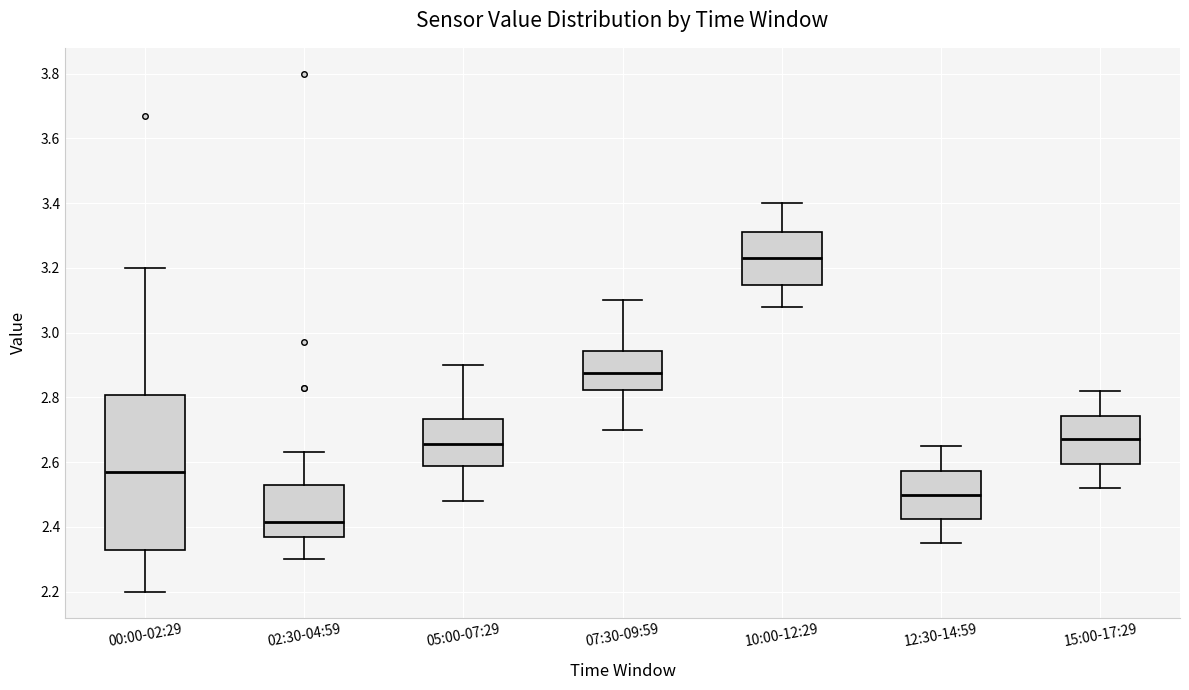

Reading left to right, read every box against the y-axis: the position of its median line, the range the box covers, and the ends of its whiskers. The values are not printed on the chart, so give them approximately, as read against the axis.

00:00-02:29: median 2.58, box 2.34 to 2.80, whiskers 2.20 to 3.20
02:30-04:59: median 2.42, box 2.38 to 2.54, whiskers 2.30 to 2.64
05:00-07:29: median 2.66, box 2.58 to 2.74, whiskers 2.48 to 2.90
07:30-09:59: median 2.88, box 2.82 to 2.94, whiskers 2.70 to 3.10
10:00-12:29: median 3.24, box 3.14 to 3.32, whiskers 3.08 to 3.40
12:30-14:59: median 2.50, box 2.42 to 2.58, whiskers 2.36 to 2.66
15:00-17:29: median 2.68, box 2.60 to 2.74, whiskers 2.52 to 2.82